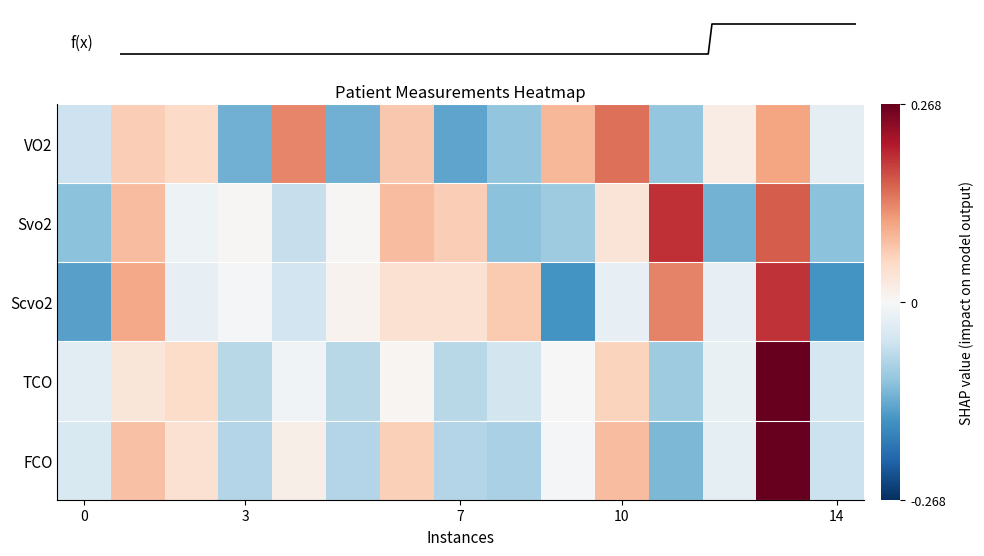

List the series in order of their peak value, lowest first.

VO2, Scvo2, Svo2, TCO, FCO